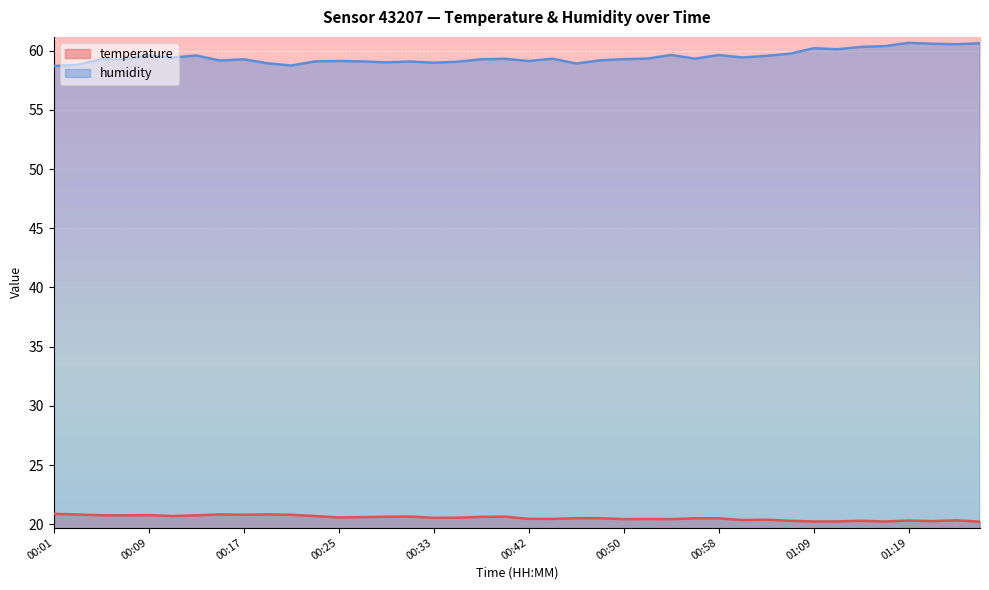

Does the chart display data point markers on the line(s)?

No